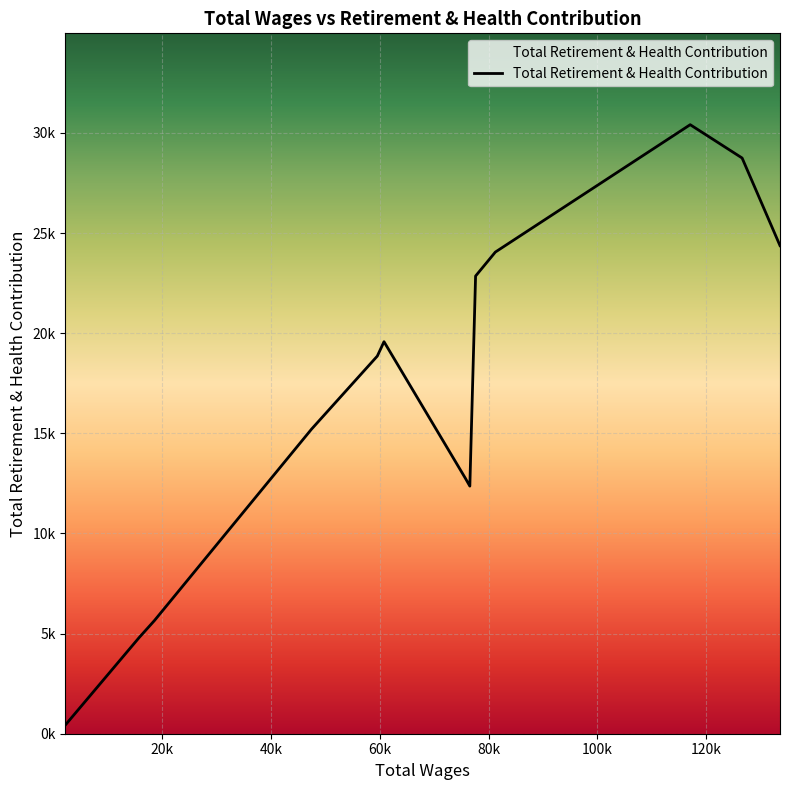

How many interior local valleys (lower than both neighbors) does the data have?

1